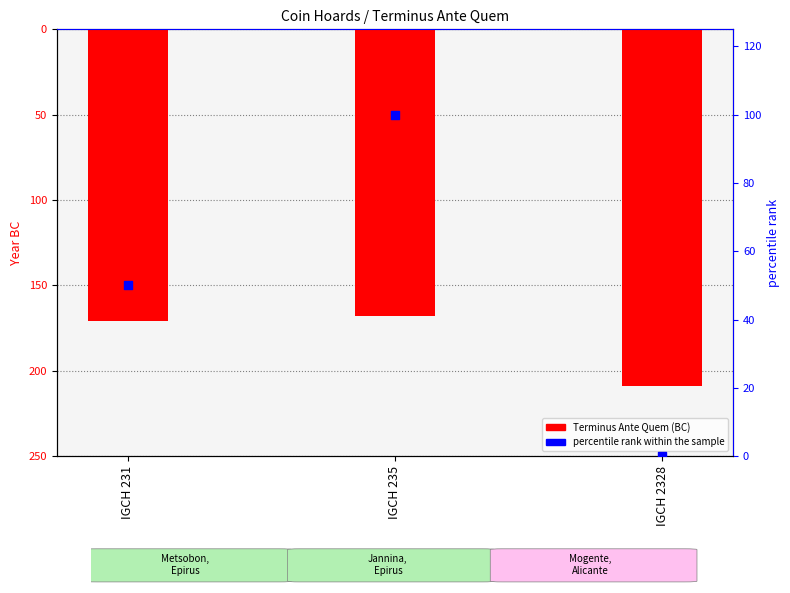

At how many categories does at least one series exceed 53?

3